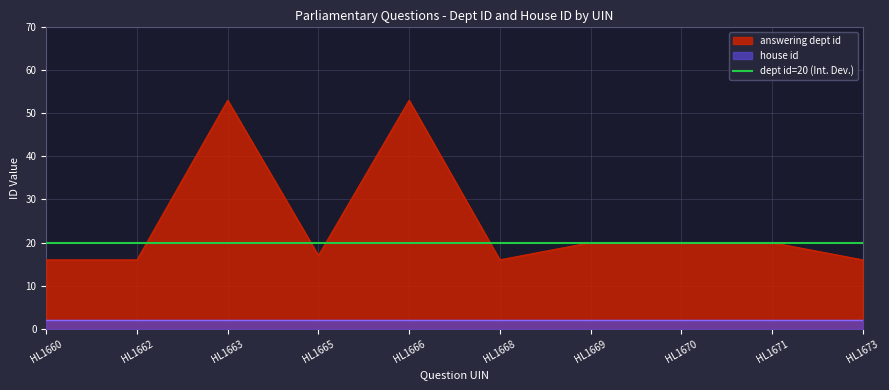

Which label corresponds to the smallest value in the chart?

HL1660